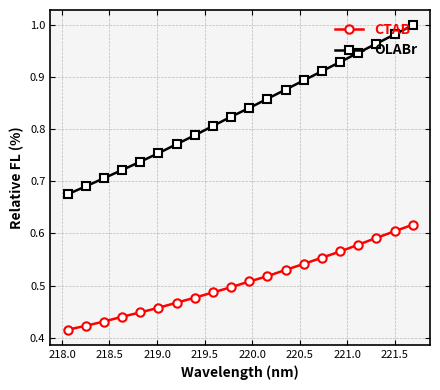

Which series has the largest range (max minus min)?

OLABr